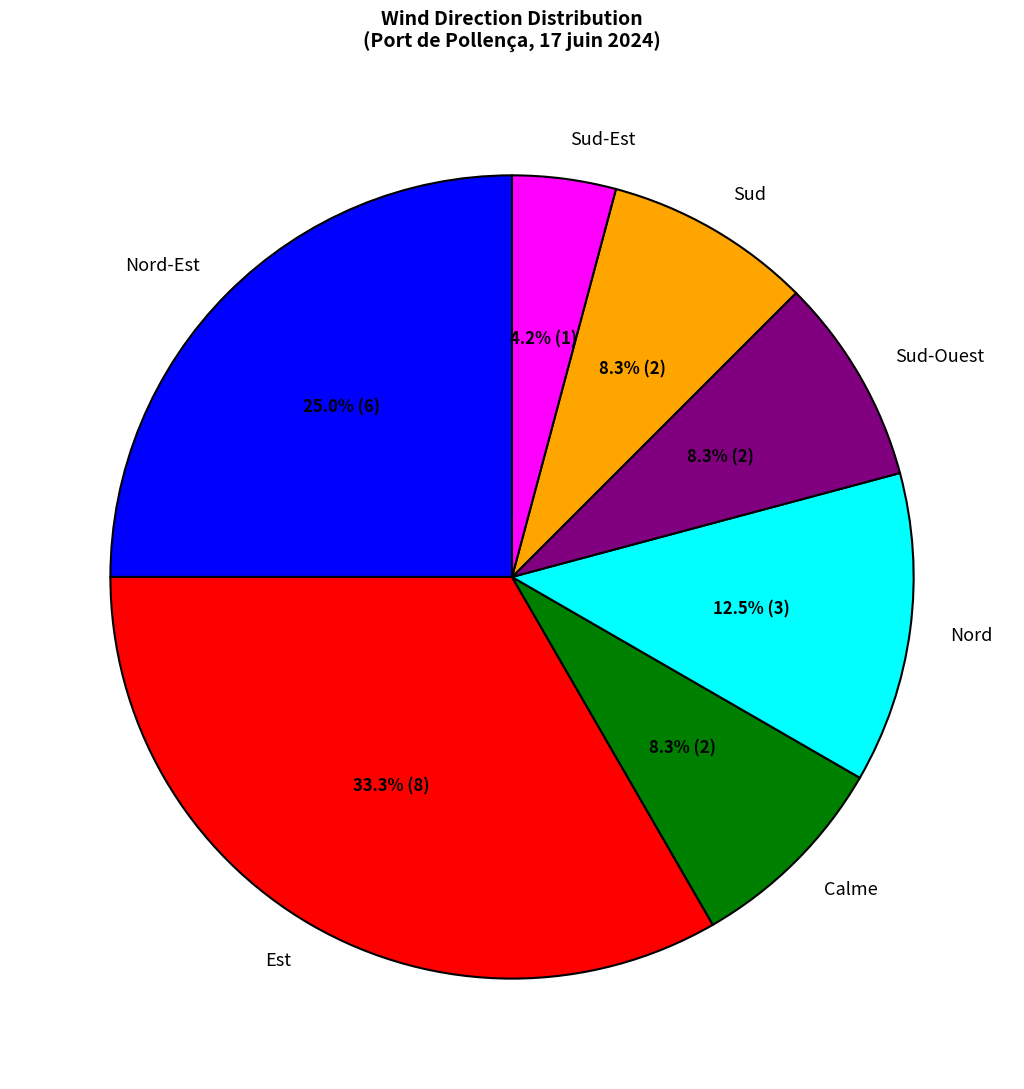

Does Sud account for over 50% of the chart?

No